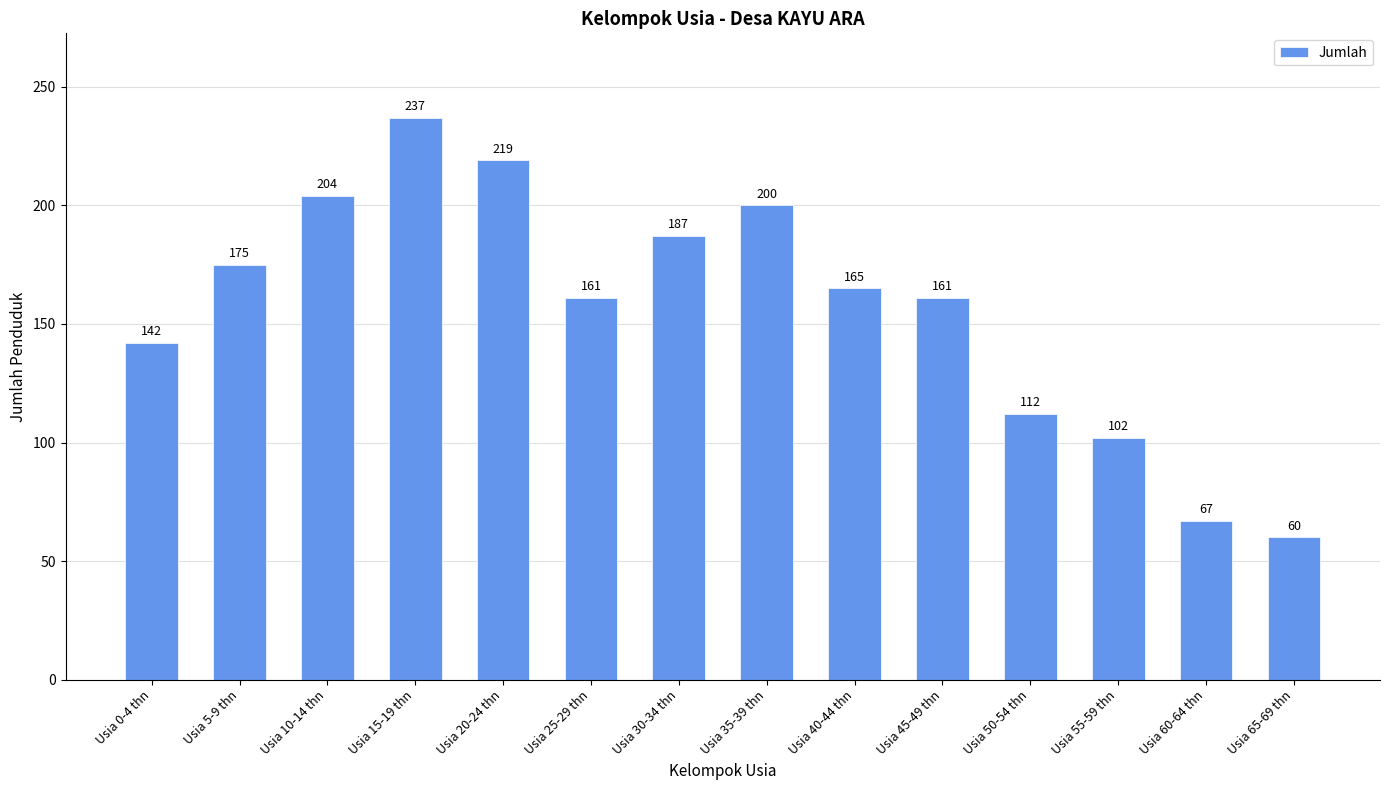

What is the sum of all values?

2192